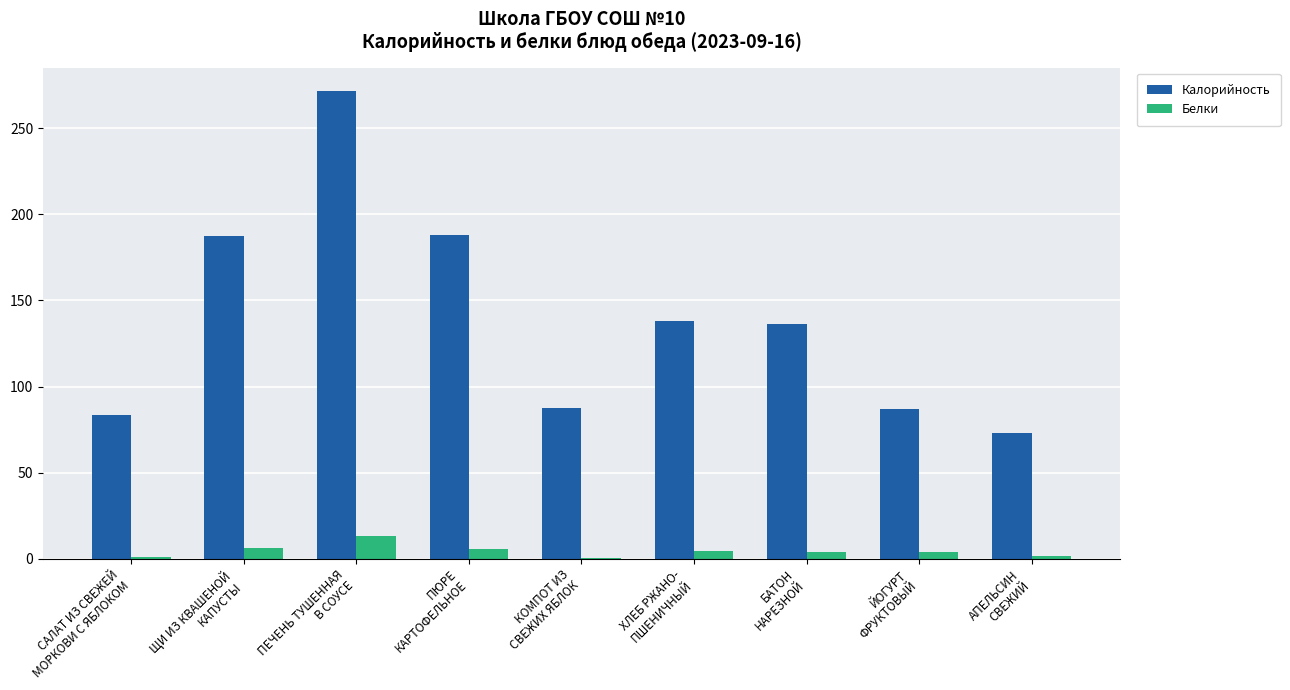

How many categories are shown in the chart?

9